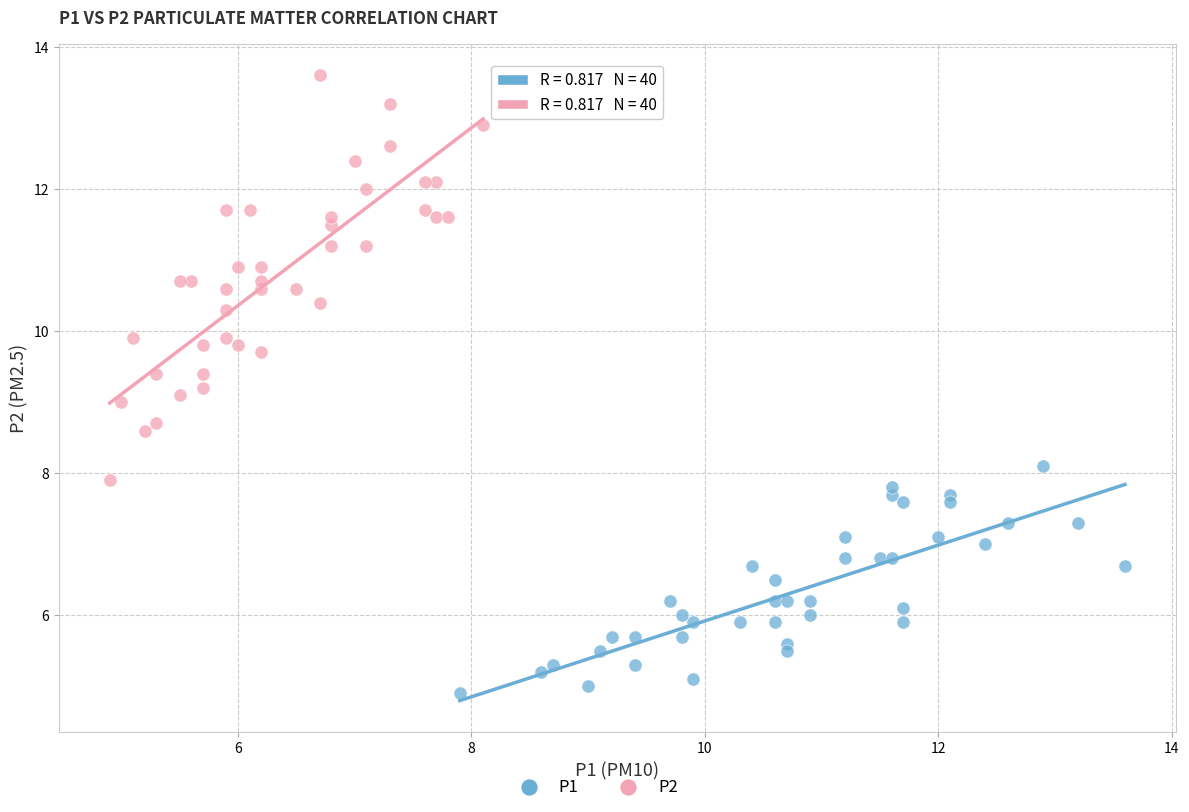

Which series has the widest spread of Y values?

P2